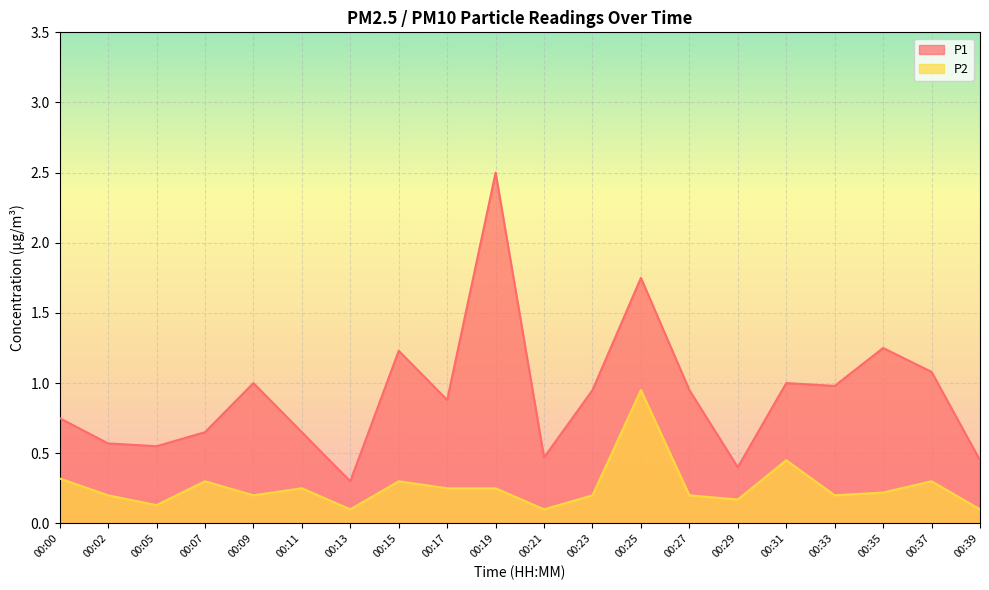

Reading left to right, list all the values displayed in this chart.

P1: 00:00=0.8	00:02=0.6	00:05=0.6	00:07=0.7	00:09=1.0	00:11=0.7	00:13=0.3	00:15=1.2	00:17=0.9	00:19=2.5	00:21=0.5	00:23=0.9	00:25=1.8	00:27=0.9	00:29=0.4	00:31=1.0	00:33=1.0	00:35=1.2	00:37=1.1	00:39=0.5
P2: 00:00=0.3	00:02=0.2	00:05=0.1	00:07=0.3	00:09=0.2	00:11=0.2	00:13=0.1	00:15=0.3	00:17=0.2	00:19=0.2	00:21=0.1	00:23=0.2	00:25=0.9	00:27=0.2	00:29=0.2	00:31=0.5	00:33=0.2	00:35=0.2	00:37=0.3	00:39=0.1